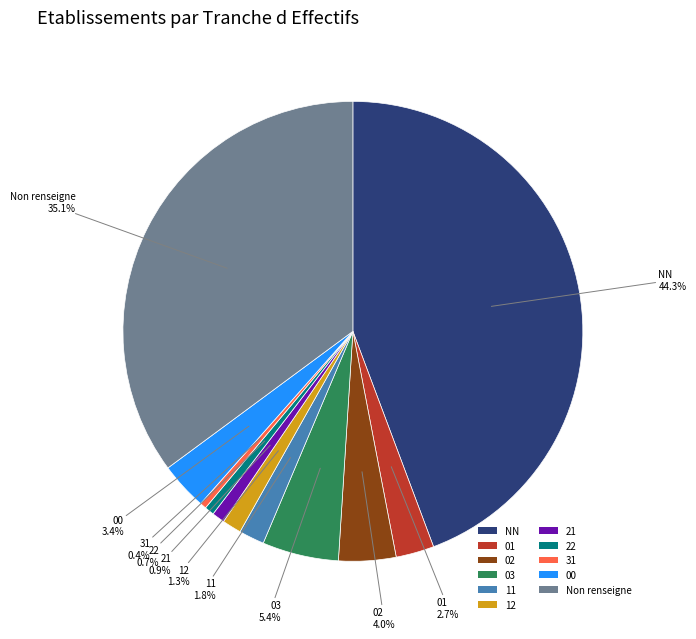

Combined, what portion of the pie is 12 and 01?

4.0%